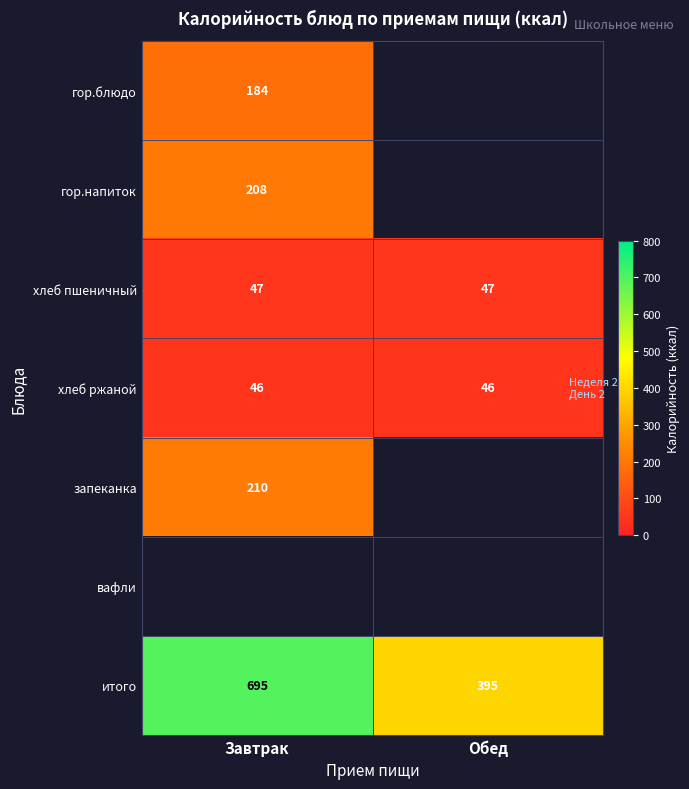

At which label does итого reach its minimum?

Обед